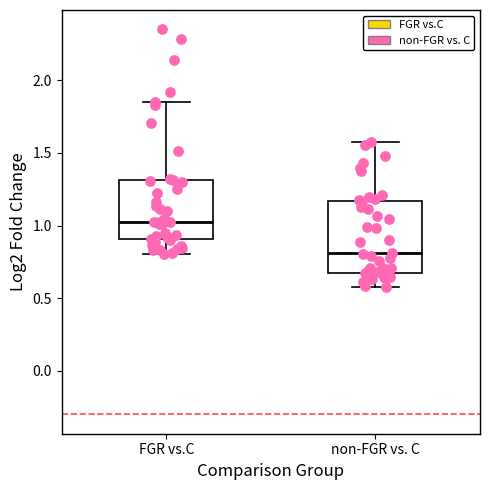

Comparing the boxes themselves (not the whiskers), which one is the tallest?

non-FGR vs. C